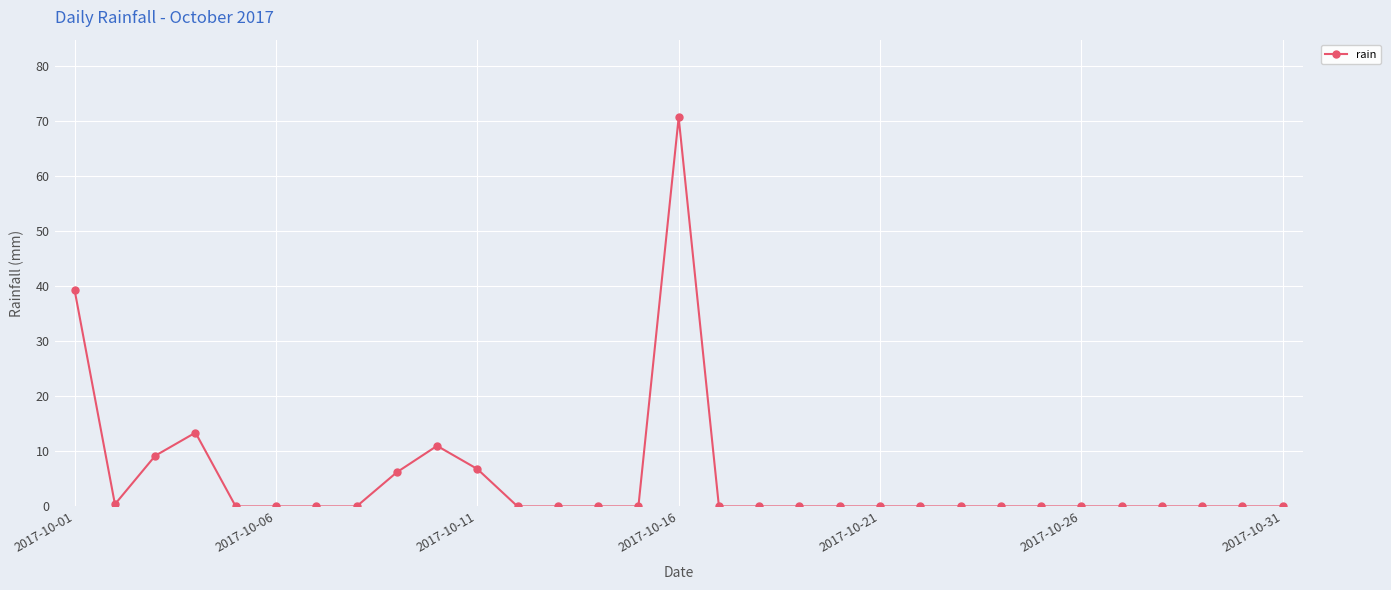

What is the sum of all values?

156.8